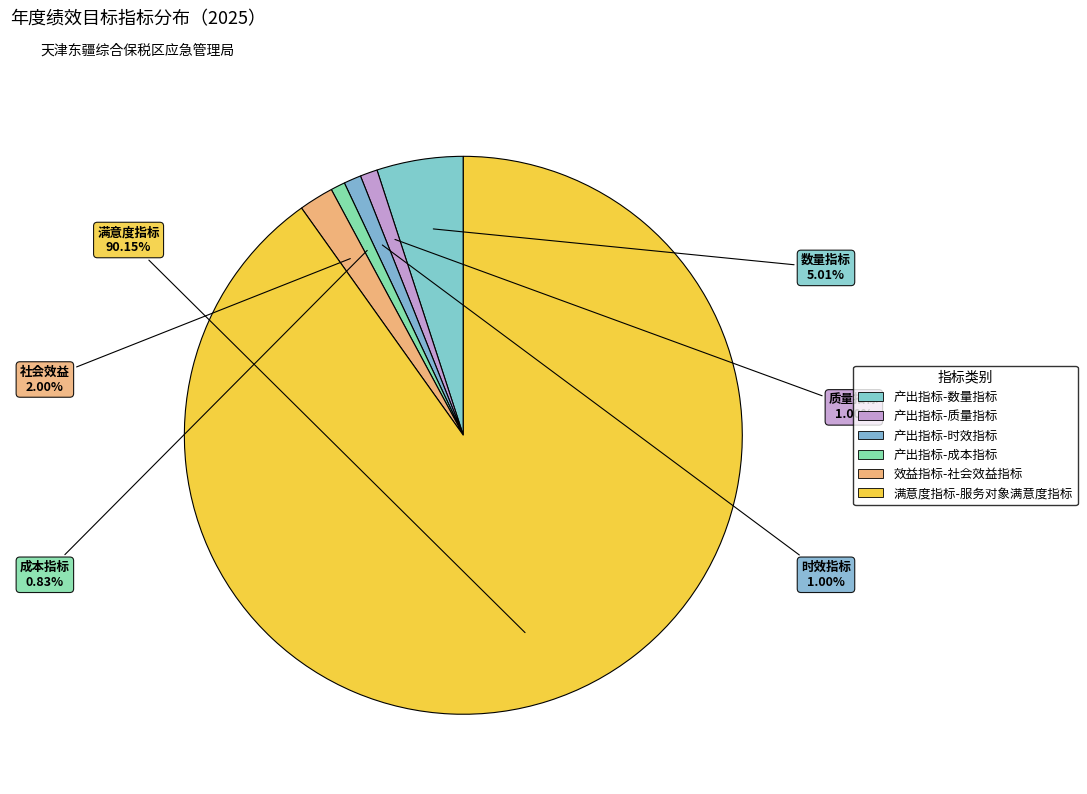

Is there any slice that represents more than half of the pie?

Yes